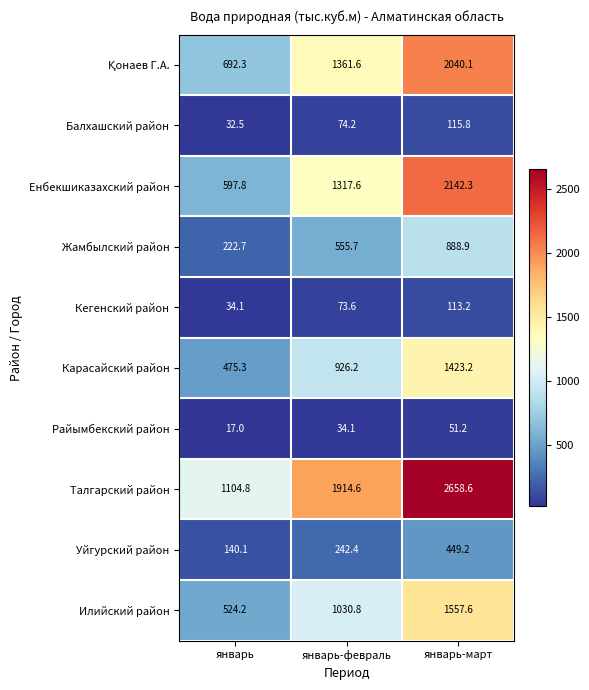

How many categories are shown in the chart?

3